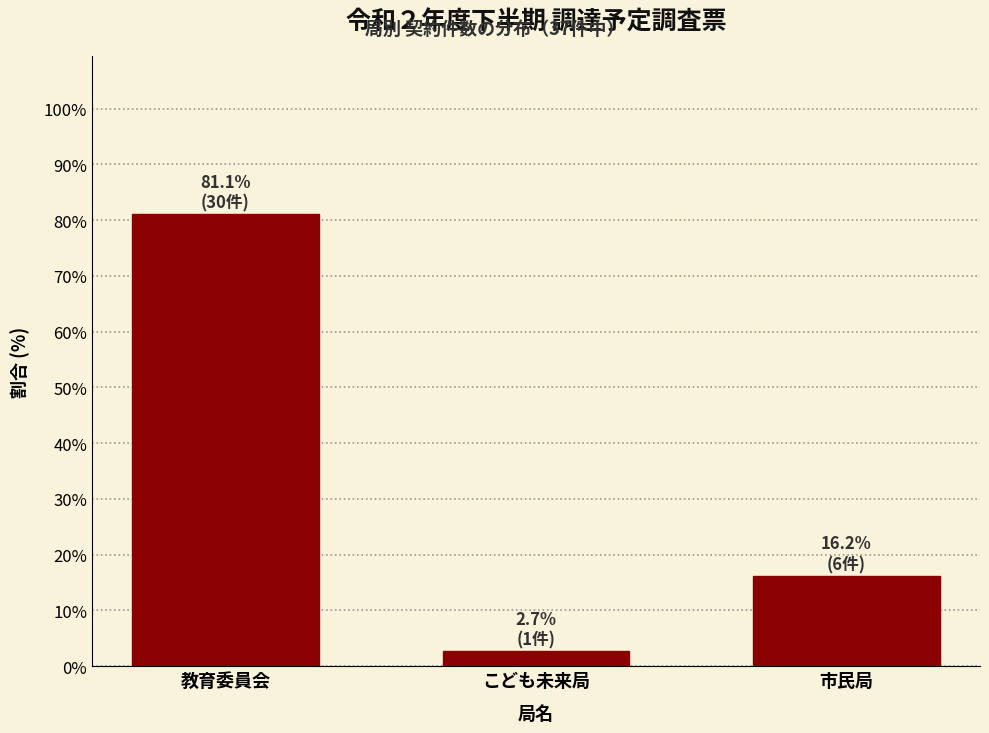

Reading right to left, what are all the values shown in this chart?

市民局=16.2	こども未来局=2.7	教育委員会=81.1